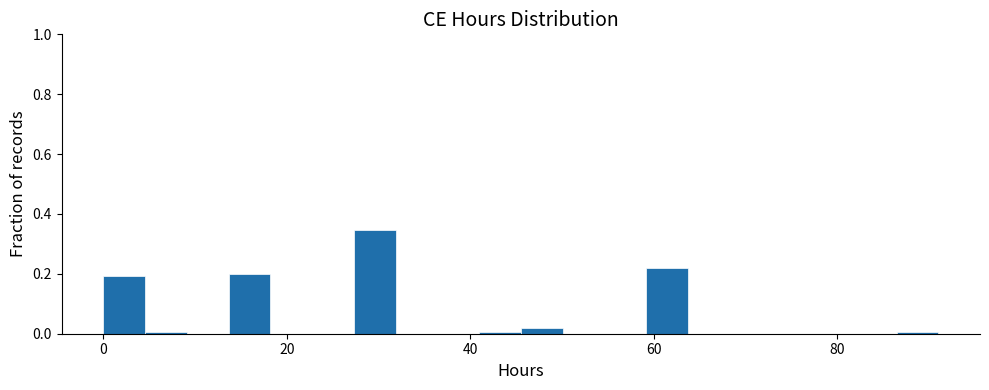

Read against the x-axis, roughly where is the centre of the tallest bar?

30